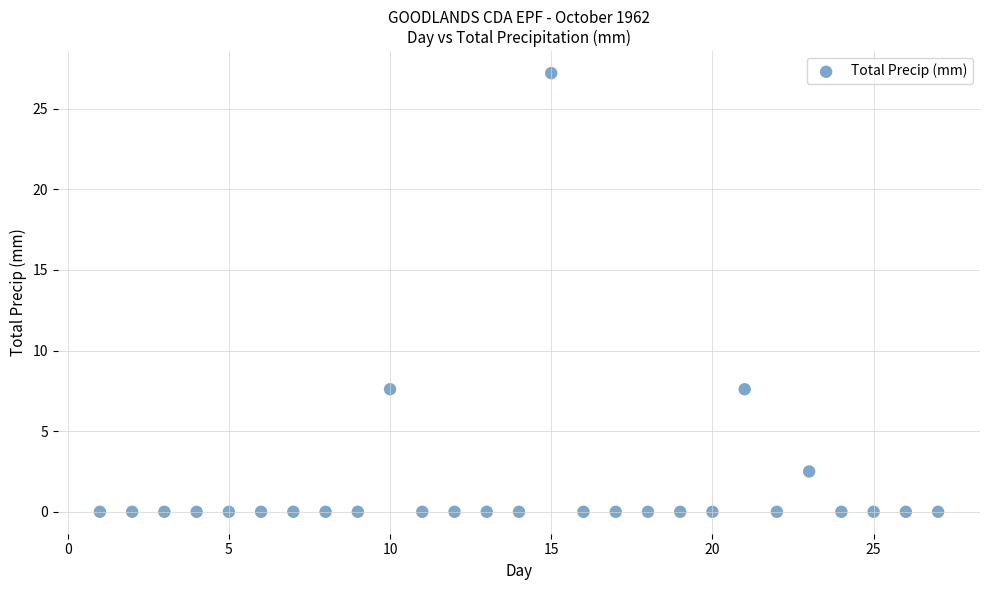

What is the range of Y values (max minus min)?

27.2